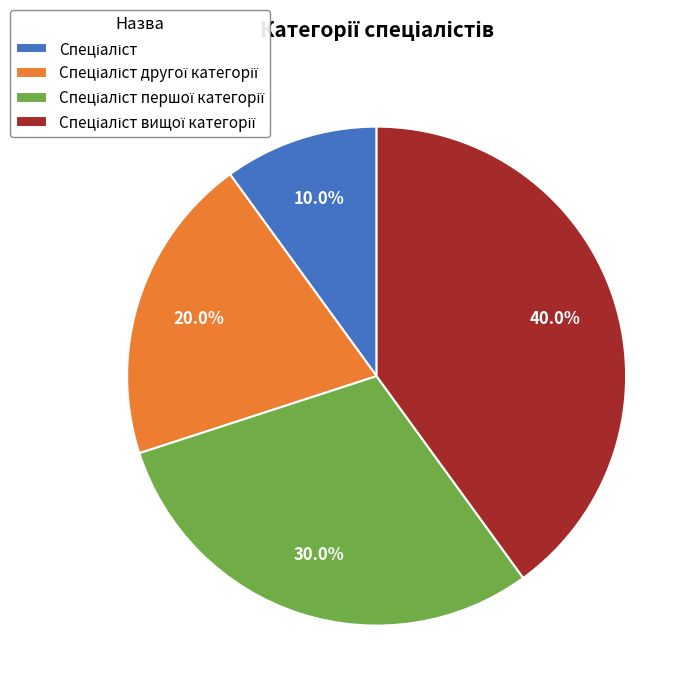

Is there any slice that represents more than half of the pie?

No